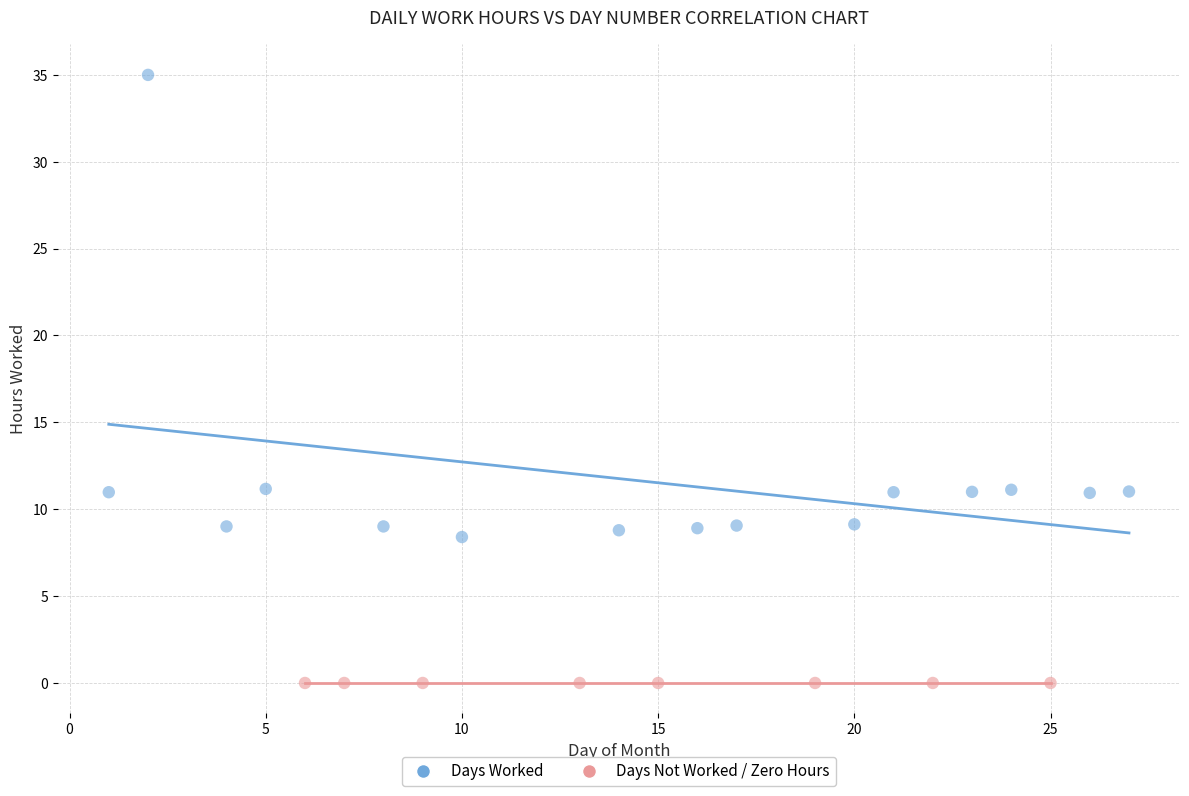

Which series contains the lowest Y value?

Days Not Worked / Zero Hours